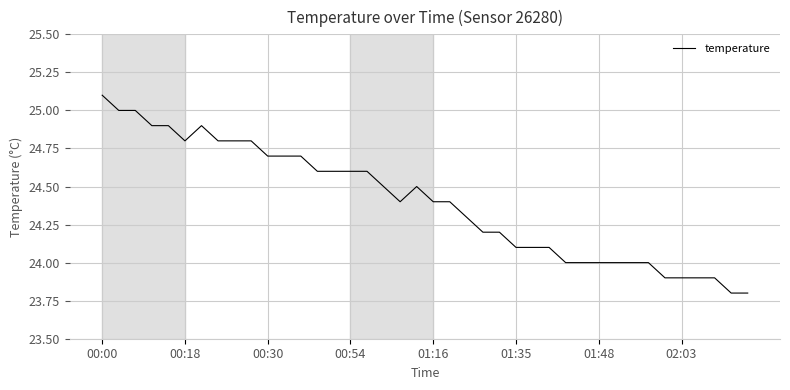

What is the minimum value shown in the chart?

23.8